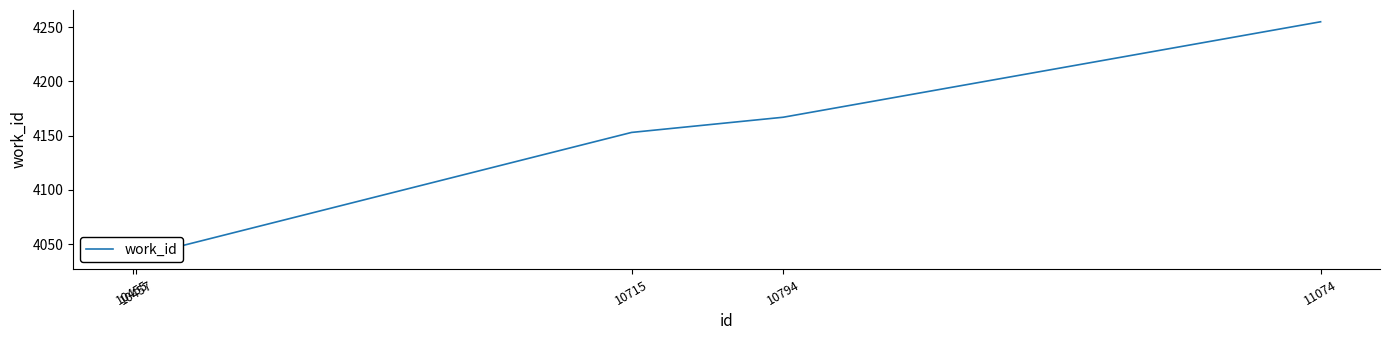

What is the average value?

4130